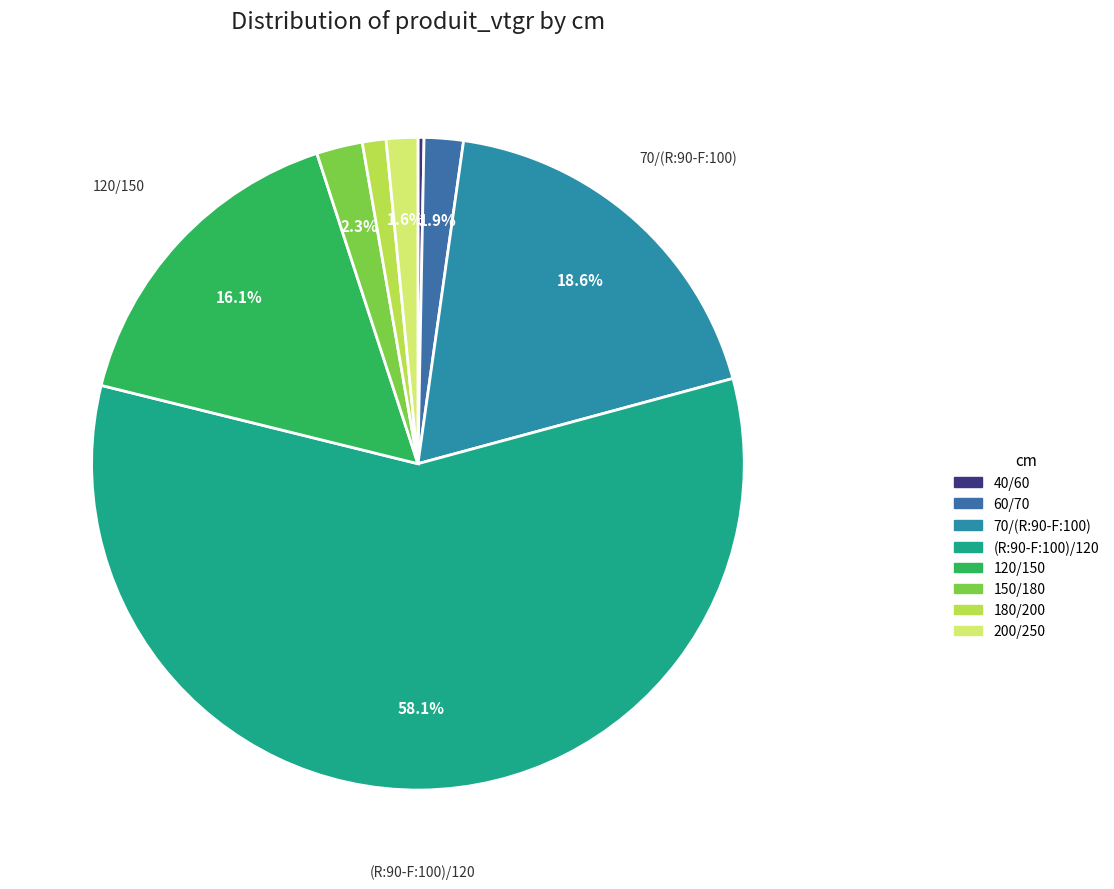

How many segments does this pie chart have?

8